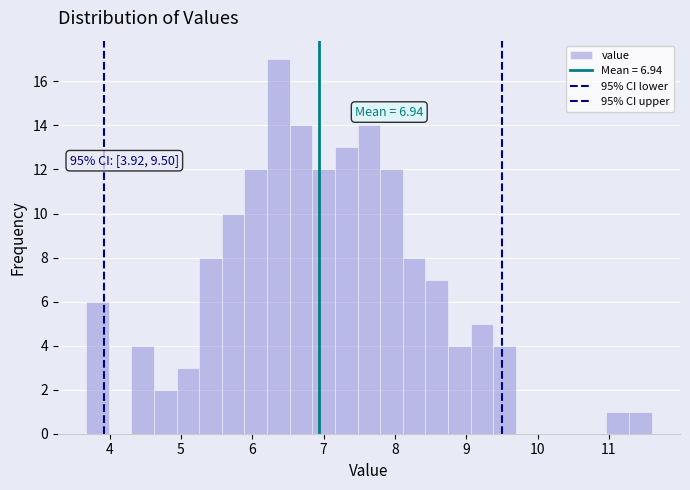

Read against the x-axis, roughly where is the centre of the tallest bar?

6.4